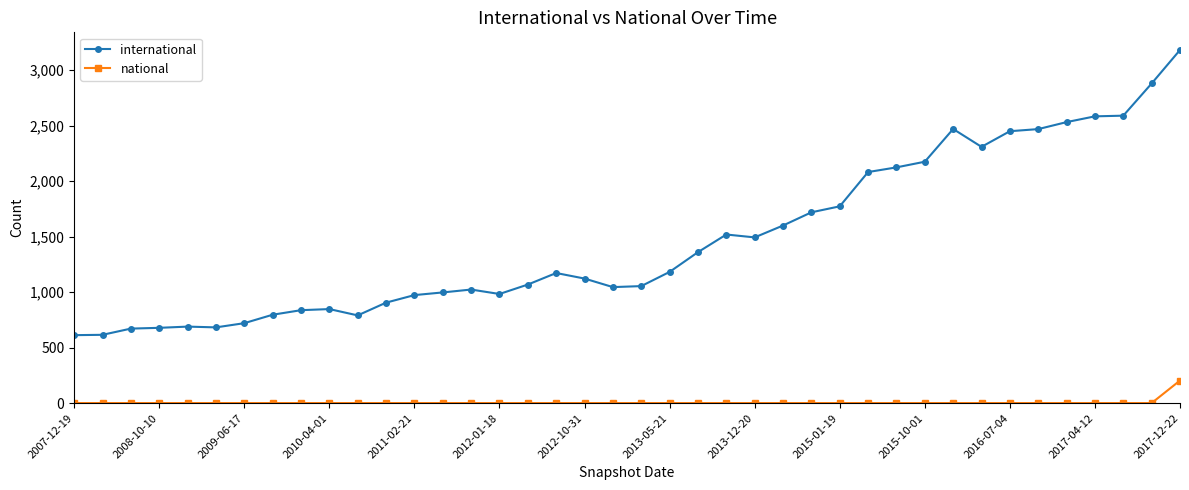

True or false: international and national cross at least once.

False